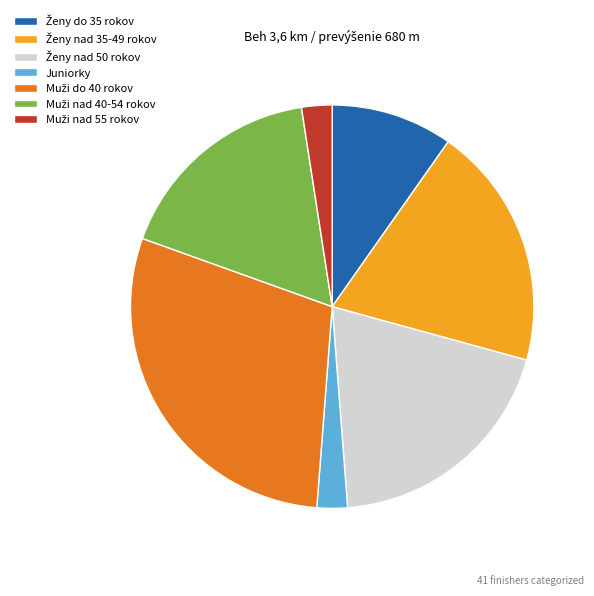

Is it true that Juniorky is 2% of the pie?

True